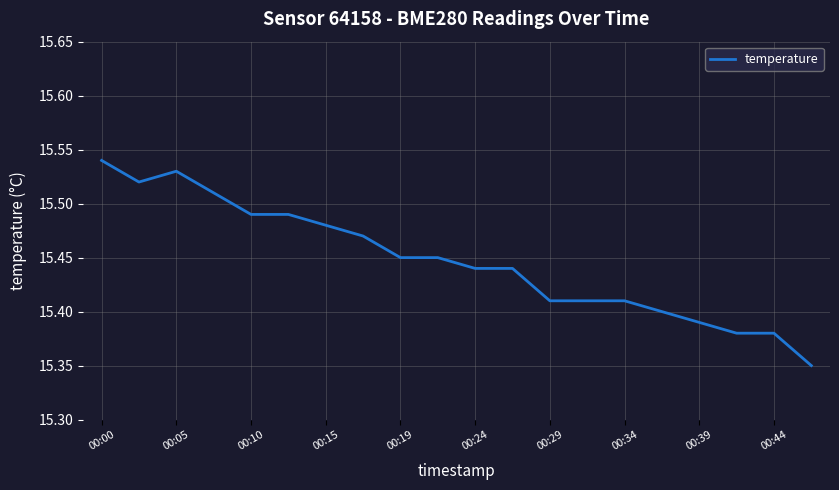

Is this an area chart (filled region under the line)?

No